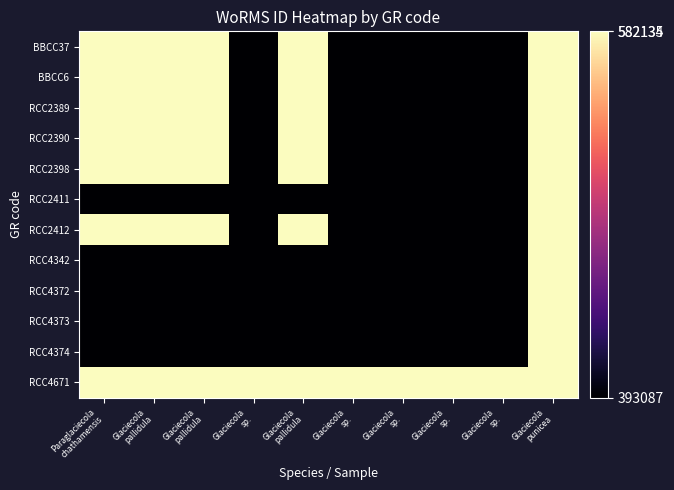

Reading right to left, extract all data points from this chart.

BBCC37: Glaciecola
punicea=582134	Glaciecola
sp.=393087	Glaciecola
sp.=393087	Glaciecola
sp.=393087	Glaciecola
sp.=393087	Glaciecola
pallidula=582135	Glaciecola
sp.=393087	Glaciecola
pallidula=582135	Glaciecola
pallidula=582135	Paraglaciecola
chathamensis=582135
BBCC6: Glaciecola
punicea=582134	Glaciecola
sp.=393087	Glaciecola
sp.=393087	Glaciecola
sp.=393087	Glaciecola
sp.=393087	Glaciecola
pallidula=582135	Glaciecola
sp.=393087	Glaciecola
pallidula=582135	Glaciecola
pallidula=582135	Paraglaciecola
chathamensis=582135
RCC2389: Glaciecola
punicea=582134	Glaciecola
sp.=393087	Glaciecola
sp.=393087	Glaciecola
sp.=393087	Glaciecola
sp.=393087	Glaciecola
pallidula=582135	Glaciecola
sp.=393087	Glaciecola
pallidula=582135	Glaciecola
pallidula=582135	Paraglaciecola
chathamensis=582135
RCC2390: Glaciecola
punicea=582134	Glaciecola
sp.=393087	Glaciecola
sp.=393087	Glaciecola
sp.=393087	Glaciecola
sp.=393087	Glaciecola
pallidula=582135	Glaciecola
sp.=393087	Glaciecola
pallidula=582135	Glaciecola
pallidula=582135	Paraglaciecola
chathamensis=582135
RCC2398: Glaciecola
punicea=582134	Glaciecola
sp.=393087	Glaciecola
sp.=393087	Glaciecola
sp.=393087	Glaciecola
sp.=393087	Glaciecola
pallidula=582135	Glaciecola
sp.=393087	Glaciecola
pallidula=582135	Glaciecola
pallidula=582135	Paraglaciecola
chathamensis=582135
RCC2411: Glaciecola
punicea=582134	Glaciecola
sp.=393087	Glaciecola
sp.=393087	Glaciecola
sp.=393087	Glaciecola
sp.=393087	Glaciecola
pallidula=393087	Glaciecola
sp.=393087	Glaciecola
pallidula=393087	Glaciecola
pallidula=393087	Paraglaciecola
chathamensis=393087
RCC2412: Glaciecola
punicea=582134	Glaciecola
sp.=393087	Glaciecola
sp.=393087	Glaciecola
sp.=393087	Glaciecola
sp.=393087	Glaciecola
pallidula=582135	Glaciecola
sp.=393087	Glaciecola
pallidula=582135	Glaciecola
pallidula=582135	Paraglaciecola
chathamensis=582135
RCC4342: Glaciecola
punicea=582134	Glaciecola
sp.=393087	Glaciecola
sp.=393087	Glaciecola
sp.=393087	Glaciecola
sp.=393087	Glaciecola
pallidula=393087	Glaciecola
sp.=393087	Glaciecola
pallidula=393087	Glaciecola
pallidula=393087	Paraglaciecola
chathamensis=393087
RCC4372: Glaciecola
punicea=582134	Glaciecola
sp.=393087	Glaciecola
sp.=393087	Glaciecola
sp.=393087	Glaciecola
sp.=393087	Glaciecola
pallidula=393087	Glaciecola
sp.=393087	Glaciecola
pallidula=393087	Glaciecola
pallidula=393087	Paraglaciecola
chathamensis=393087
RCC4373: Glaciecola
punicea=582134	Glaciecola
sp.=393087	Glaciecola
sp.=393087	Glaciecola
sp.=393087	Glaciecola
sp.=393087	Glaciecola
pallidula=393087	Glaciecola
sp.=393087	Glaciecola
pallidula=393087	Glaciecola
pallidula=393087	Paraglaciecola
chathamensis=393087
RCC4374: Glaciecola
punicea=582134	Glaciecola
sp.=393087	Glaciecola
sp.=393087	Glaciecola
sp.=393087	Glaciecola
sp.=393087	Glaciecola
pallidula=393087	Glaciecola
sp.=393087	Glaciecola
pallidula=393087	Glaciecola
pallidula=393087	Paraglaciecola
chathamensis=393087
RCC4671: Glaciecola
punicea=582134	Glaciecola
sp.=582134	Glaciecola
sp.=582134	Glaciecola
sp.=582134	Glaciecola
sp.=582134	Glaciecola
pallidula=582134	Glaciecola
sp.=582134	Glaciecola
pallidula=582134	Glaciecola
pallidula=582134	Paraglaciecola
chathamensis=582134